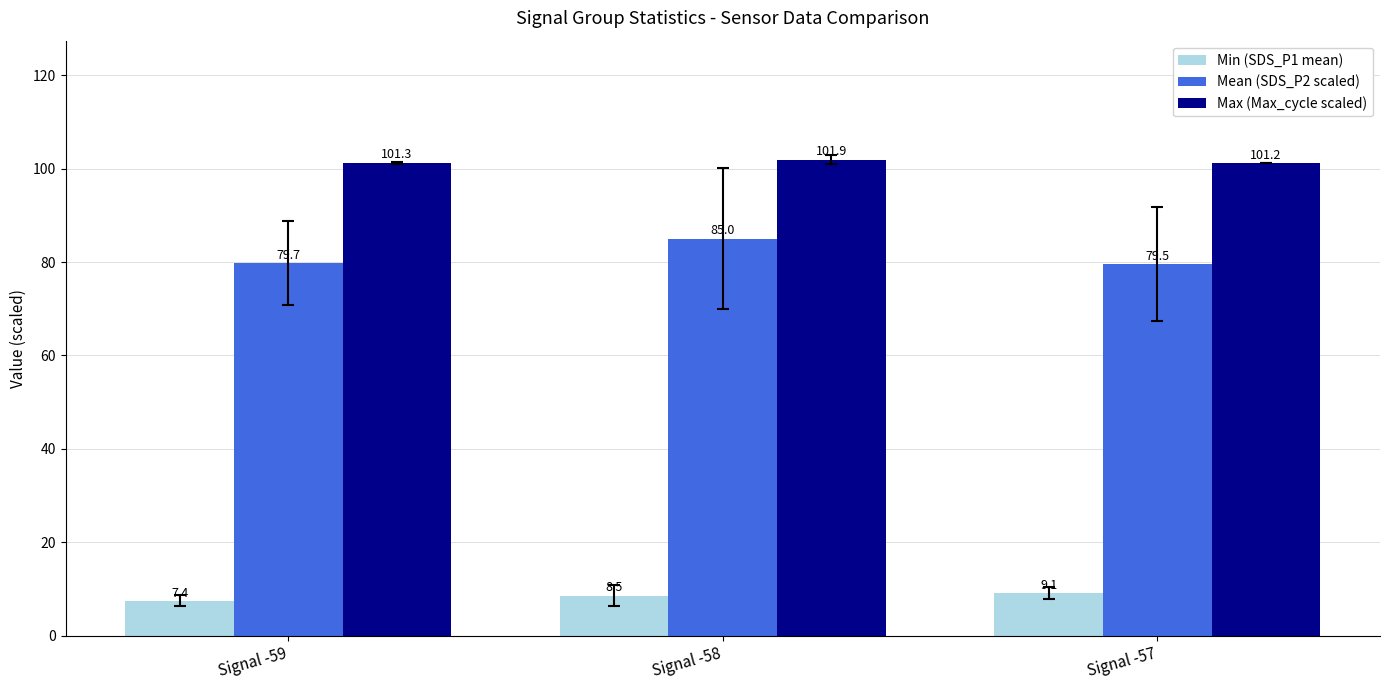

At which category is the sum across all series the highest?

Signal -58